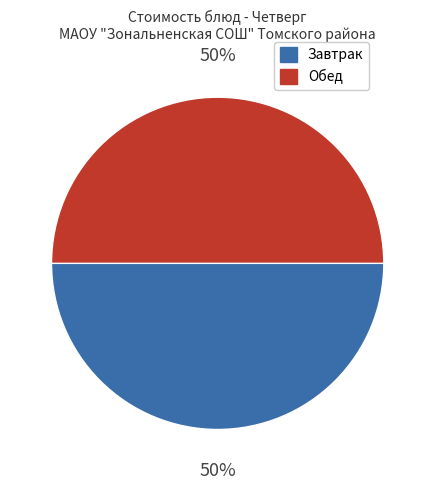

To the nearest percent, what is the average slice percentage?

50%